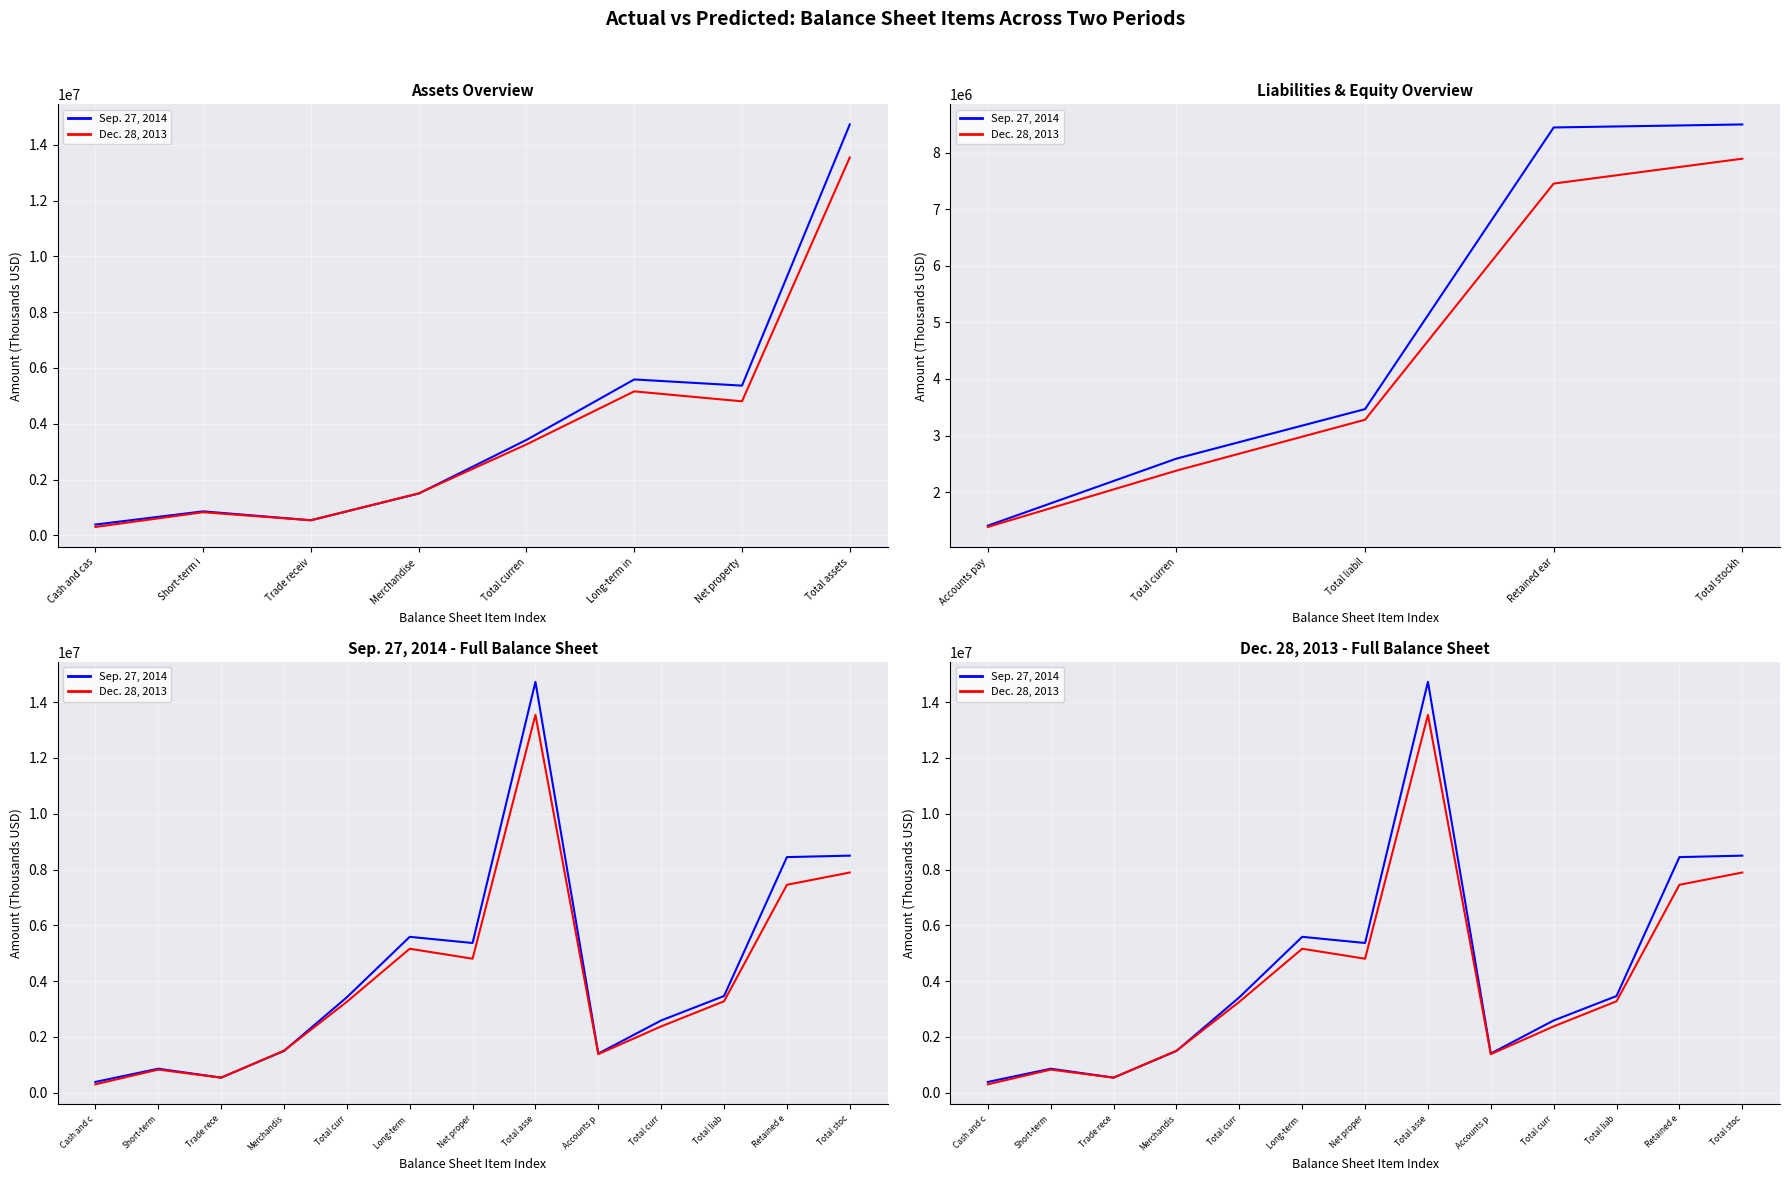

At how many categories does at least one series exceed 6061847?

3